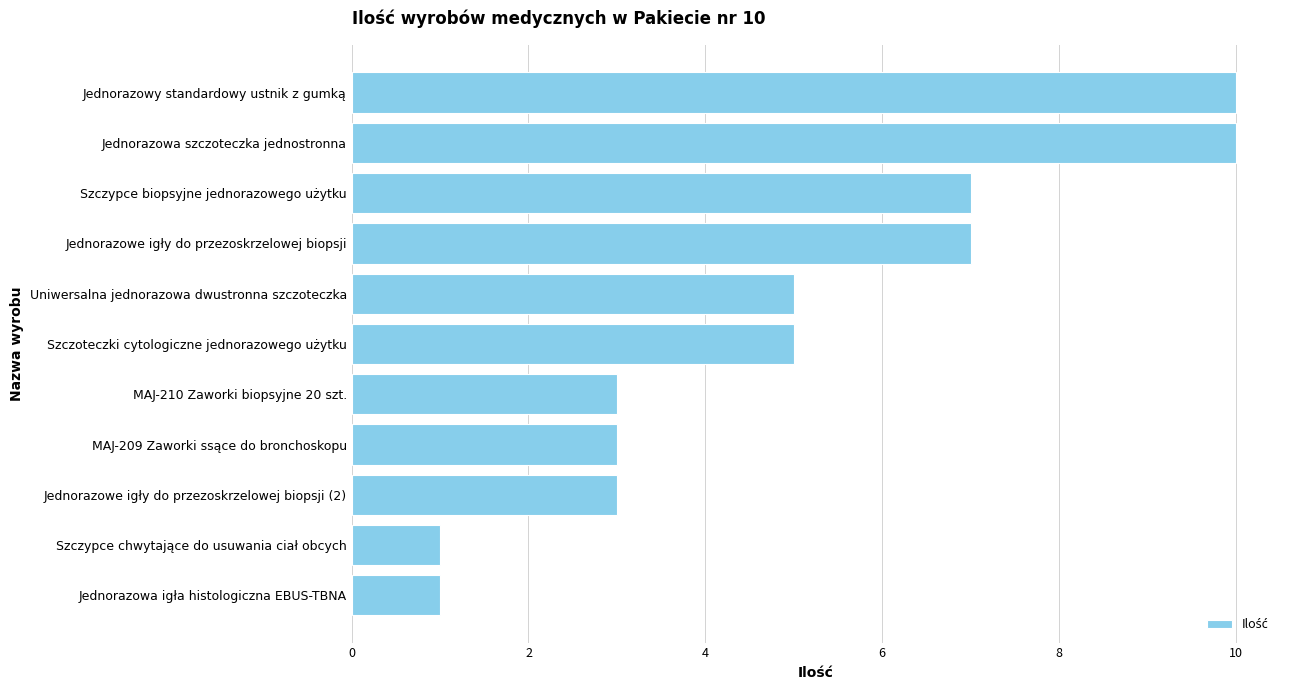

Approximately how many times larger is the value at Jednorazowe igły do przezoskrzelowej biopsji (2) compared to Jednorazowa igła histologiczna EBUS-TBNA?

3.0